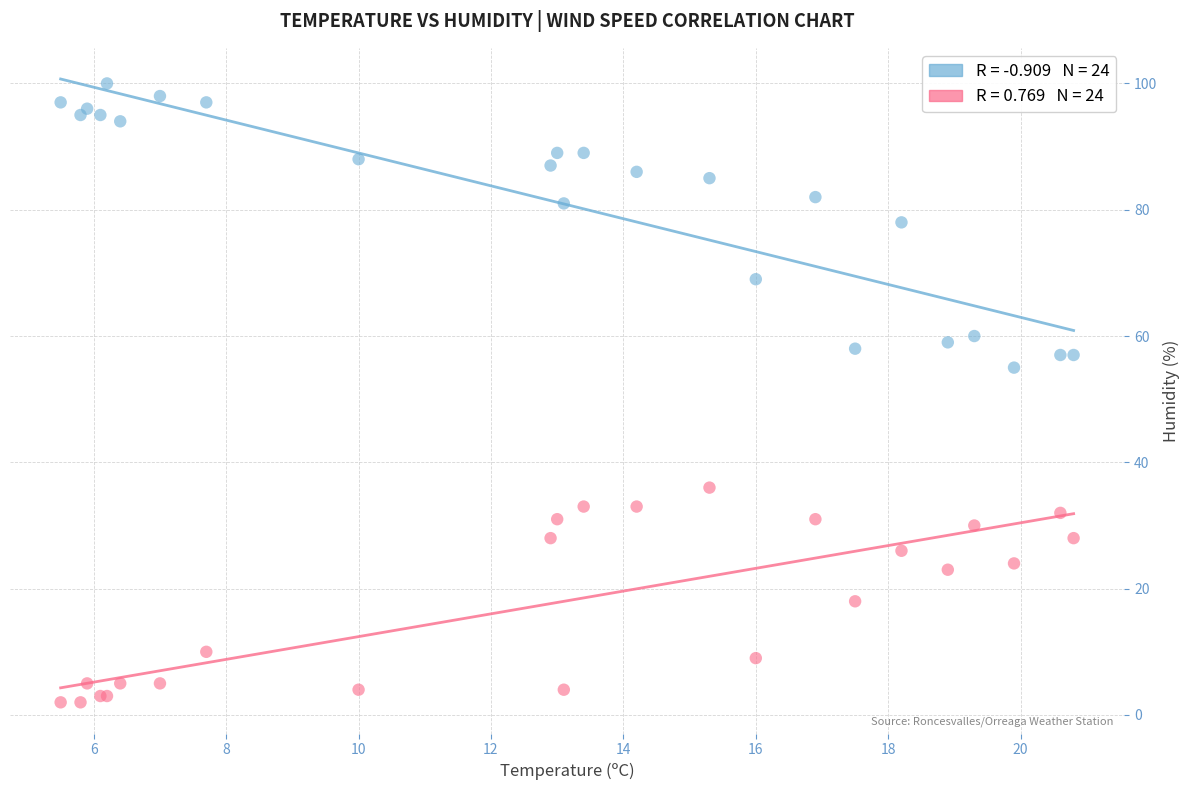

Across all series, what Y value is closest to 51?

55